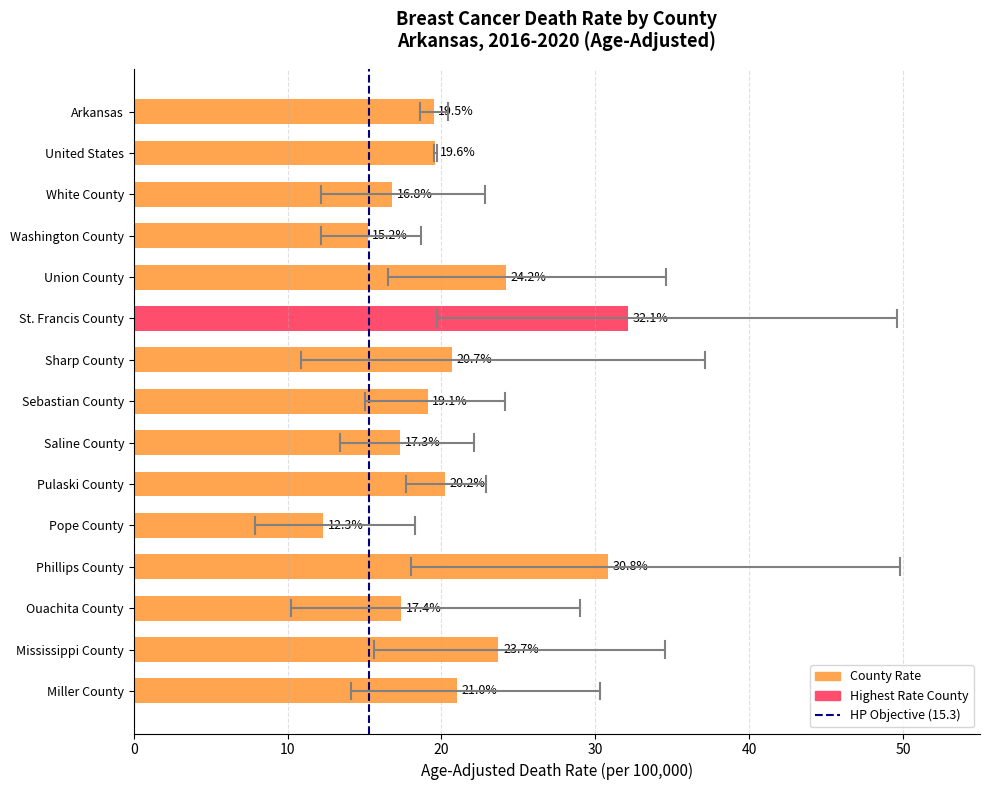

How many values are below 19?

5